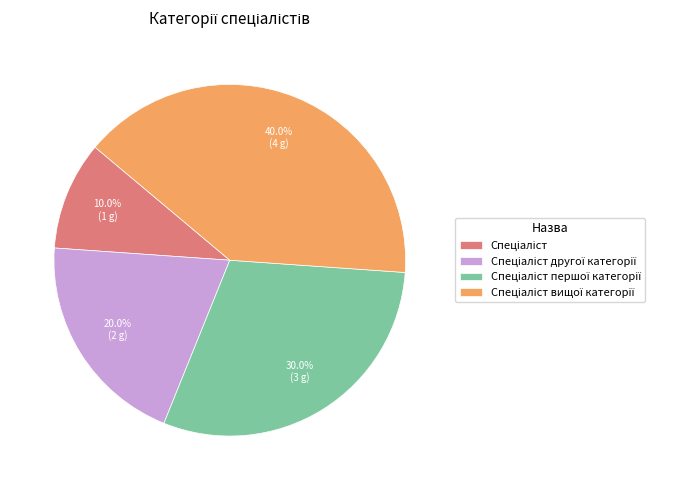

To the nearest percent, what is the difference between the largest and smallest slice percentages?

30%